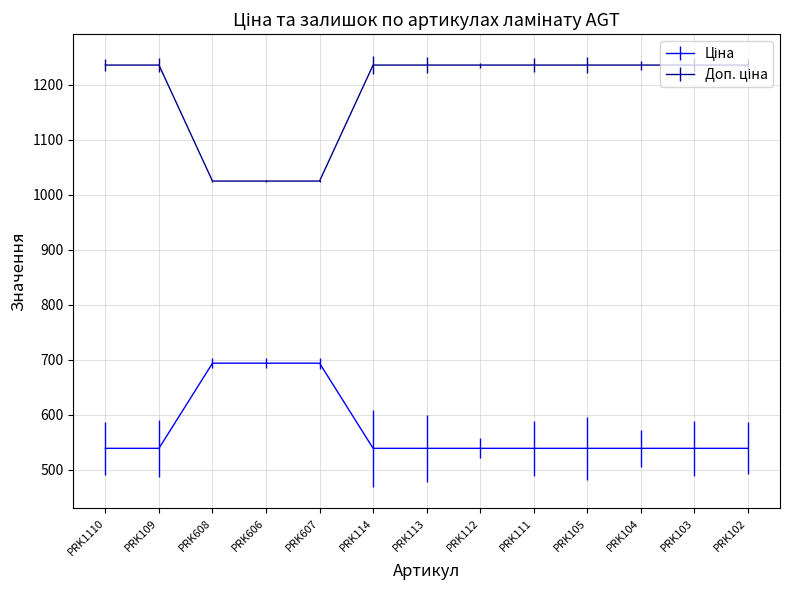

What is the minimum value shown in the chart?

539.0